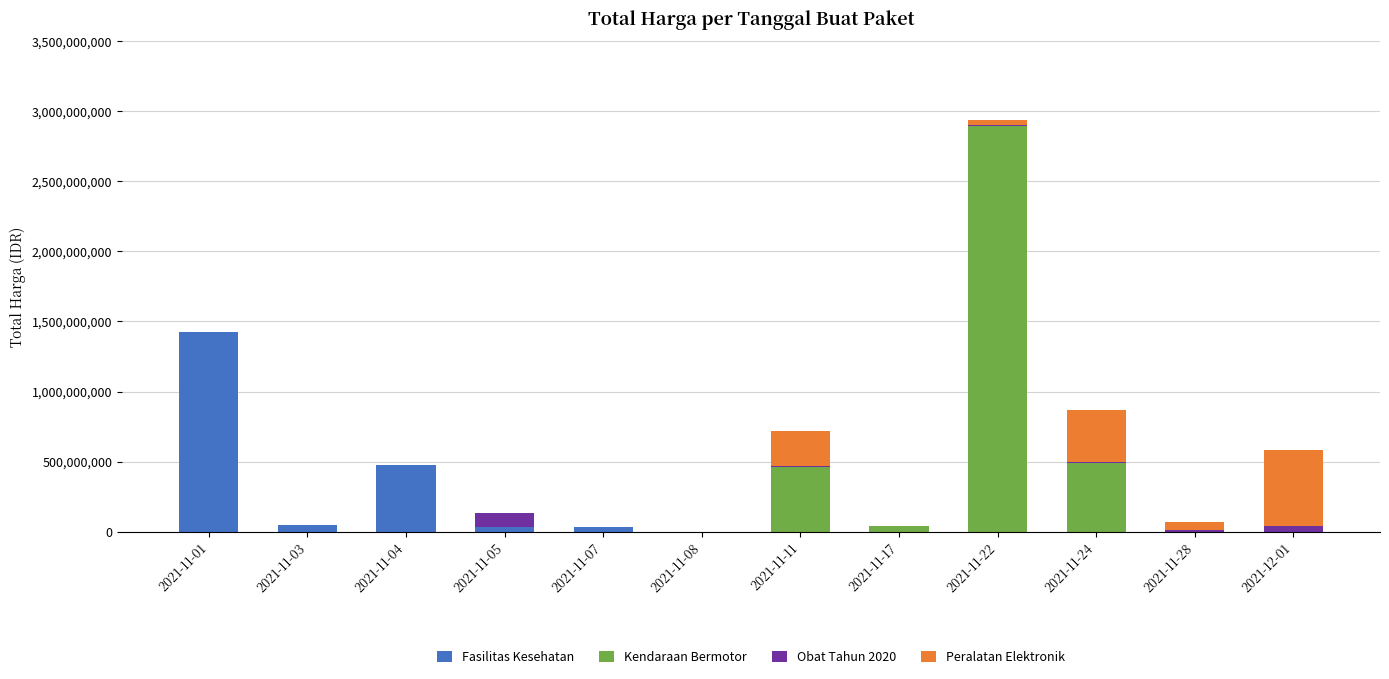

What are all the series names shown in the legend?

Fasilitas Kesehatan, Kendaraan Bermotor, Obat Tahun 2020, Peralatan Elektronik